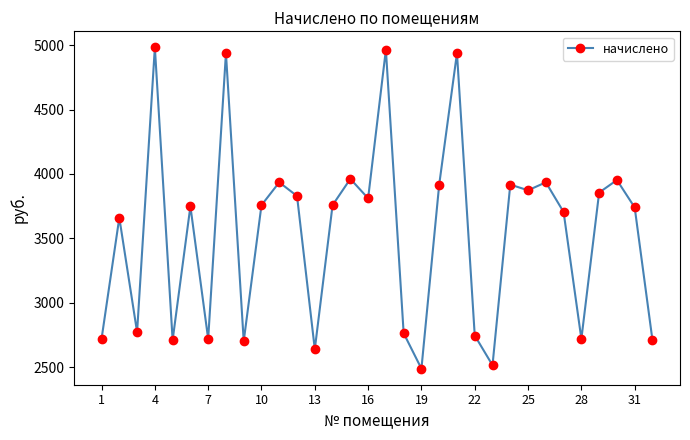

What is the maximum value shown in the chart?

4983.4